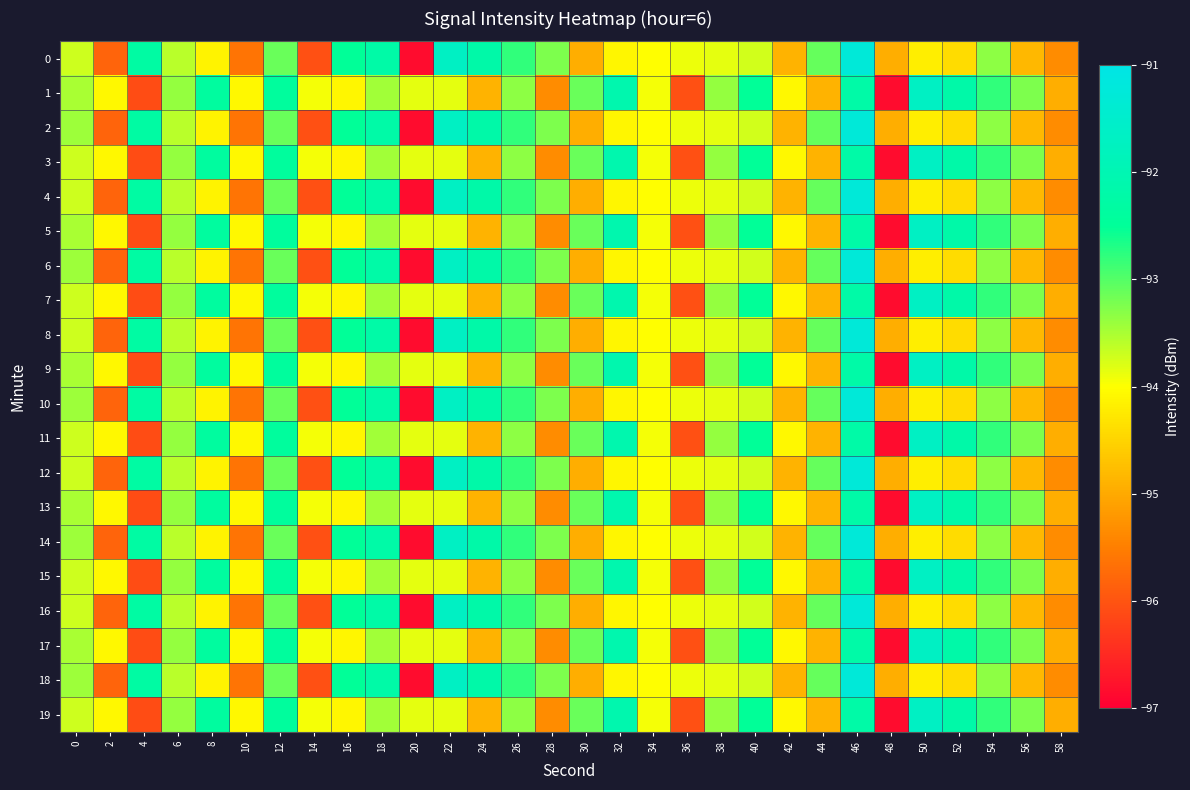

Reading left to right, transcribe all the data shown in this chart.

0: 0=-93.7	2=-95.8	4=-92.3	6=-93.6	8=-94.1	10=-95.6	12=-93.1	14=-96.0	16=-92.5	18=-92.2	20=-96.8	22=-91.7	24=-92.2	26=-92.8	28=-93.2	30=-95.0	32=-94.1	34=-94.0	36=-93.9	38=-93.8	40=-93.7	42=-94.9	44=-93.1	46=-91.3	48=-95.0	50=-94.2	52=-94.4	54=-93.3	56=-94.8	58=-95.3
1: 0=-93.5	2=-94.1	4=-96.1	6=-93.4	8=-92.4	10=-94.1	12=-92.4	14=-94.0	16=-94.1	18=-93.4	20=-93.8	22=-93.8	24=-94.9	26=-93.3	28=-95.3	30=-93.1	32=-92.1	34=-94.0	36=-96.0	38=-93.4	40=-92.5	42=-94.1	44=-94.9	46=-92.2	48=-96.8	50=-91.7	52=-92.2	54=-92.8	56=-93.2	58=-95.0
2: 0=-93.4	2=-95.8	4=-92.3	6=-93.6	8=-94.1	10=-95.6	12=-93.1	14=-96.0	16=-92.5	18=-92.2	20=-96.8	22=-91.7	24=-92.2	26=-92.8	28=-93.2	30=-95.0	32=-94.1	34=-94.0	36=-93.9	38=-93.8	40=-93.7	42=-94.9	44=-93.1	46=-91.3	48=-95.0	50=-94.2	52=-94.4	54=-93.3	56=-94.8	58=-95.3
3: 0=-93.7	2=-94.1	4=-96.1	6=-93.4	8=-92.4	10=-94.1	12=-92.4	14=-94.0	16=-94.1	18=-93.4	20=-93.8	22=-93.8	24=-94.9	26=-93.3	28=-95.3	30=-93.1	32=-92.1	34=-94.0	36=-96.0	38=-93.4	40=-92.5	42=-94.1	44=-94.9	46=-92.2	48=-96.8	50=-91.7	52=-92.2	54=-92.8	56=-93.2	58=-95.0
4: 0=-93.7	2=-95.8	4=-92.3	6=-93.6	8=-94.1	10=-95.6	12=-93.1	14=-96.0	16=-92.5	18=-92.2	20=-96.8	22=-91.7	24=-92.2	26=-92.8	28=-93.2	30=-95.0	32=-94.1	34=-94.0	36=-93.9	38=-93.8	40=-93.7	42=-94.9	44=-93.1	46=-91.3	48=-95.0	50=-94.2	52=-94.4	54=-93.3	56=-94.8	58=-95.3
5: 0=-93.5	2=-94.1	4=-96.1	6=-93.4	8=-92.4	10=-94.1	12=-92.4	14=-94.0	16=-94.1	18=-93.4	20=-93.8	22=-93.8	24=-94.9	26=-93.3	28=-95.3	30=-93.1	32=-92.1	34=-94.0	36=-96.0	38=-93.4	40=-92.5	42=-94.1	44=-94.9	46=-92.2	48=-96.8	50=-91.7	52=-92.2	54=-92.8	56=-93.2	58=-95.0
6: 0=-93.4	2=-95.8	4=-92.3	6=-93.6	8=-94.1	10=-95.6	12=-93.1	14=-96.0	16=-92.5	18=-92.2	20=-96.8	22=-91.7	24=-92.2	26=-92.8	28=-93.2	30=-95.0	32=-94.1	34=-94.0	36=-93.9	38=-93.8	40=-93.7	42=-94.9	44=-93.1	46=-91.3	48=-95.0	50=-94.2	52=-94.4	54=-93.3	56=-94.8	58=-95.3
7: 0=-93.7	2=-94.1	4=-96.1	6=-93.4	8=-92.4	10=-94.1	12=-92.4	14=-94.0	16=-94.1	18=-93.4	20=-93.8	22=-93.8	24=-94.9	26=-93.3	28=-95.3	30=-93.1	32=-92.1	34=-94.0	36=-96.0	38=-93.4	40=-92.5	42=-94.1	44=-94.9	46=-92.2	48=-96.8	50=-91.7	52=-92.2	54=-92.8	56=-93.2	58=-95.0
8: 0=-93.7	2=-95.8	4=-92.3	6=-93.6	8=-94.1	10=-95.6	12=-93.1	14=-96.0	16=-92.5	18=-92.2	20=-96.8	22=-91.7	24=-92.2	26=-92.8	28=-93.2	30=-95.0	32=-94.1	34=-94.0	36=-93.9	38=-93.8	40=-93.7	42=-94.9	44=-93.1	46=-91.3	48=-95.0	50=-94.2	52=-94.4	54=-93.3	56=-94.8	58=-95.3
9: 0=-93.5	2=-94.1	4=-96.1	6=-93.4	8=-92.4	10=-94.1	12=-92.4	14=-94.0	16=-94.1	18=-93.4	20=-93.8	22=-93.8	24=-94.9	26=-93.3	28=-95.3	30=-93.1	32=-92.1	34=-94.0	36=-96.0	38=-93.4	40=-92.5	42=-94.1	44=-94.9	46=-92.2	48=-96.8	50=-91.7	52=-92.2	54=-92.8	56=-93.2	58=-95.0
10: 0=-93.4	2=-95.8	4=-92.3	6=-93.6	8=-94.1	10=-95.6	12=-93.1	14=-96.0	16=-92.5	18=-92.2	20=-96.8	22=-91.7	24=-92.2	26=-92.8	28=-93.2	30=-95.0	32=-94.1	34=-94.0	36=-93.9	38=-93.8	40=-93.7	42=-94.9	44=-93.1	46=-91.3	48=-95.0	50=-94.2	52=-94.4	54=-93.3	56=-94.8	58=-95.3
11: 0=-93.7	2=-94.1	4=-96.1	6=-93.4	8=-92.4	10=-94.1	12=-92.4	14=-94.0	16=-94.1	18=-93.4	20=-93.8	22=-93.8	24=-94.9	26=-93.3	28=-95.3	30=-93.1	32=-92.1	34=-94.0	36=-96.0	38=-93.4	40=-92.5	42=-94.1	44=-94.9	46=-92.2	48=-96.8	50=-91.7	52=-92.2	54=-92.8	56=-93.2	58=-95.0
12: 0=-93.7	2=-95.8	4=-92.3	6=-93.6	8=-94.1	10=-95.6	12=-93.1	14=-96.0	16=-92.5	18=-92.2	20=-96.8	22=-91.7	24=-92.2	26=-92.8	28=-93.2	30=-95.0	32=-94.1	34=-94.0	36=-93.9	38=-93.8	40=-93.7	42=-94.9	44=-93.1	46=-91.3	48=-95.0	50=-94.2	52=-94.4	54=-93.3	56=-94.8	58=-95.3
13: 0=-93.5	2=-94.1	4=-96.1	6=-93.4	8=-92.4	10=-94.1	12=-92.4	14=-94.0	16=-94.1	18=-93.4	20=-93.8	22=-93.8	24=-94.9	26=-93.3	28=-95.3	30=-93.1	32=-92.1	34=-94.0	36=-96.0	38=-93.4	40=-92.5	42=-94.1	44=-94.9	46=-92.2	48=-96.8	50=-91.7	52=-92.2	54=-92.8	56=-93.2	58=-95.0
14: 0=-93.4	2=-95.8	4=-92.3	6=-93.6	8=-94.1	10=-95.6	12=-93.1	14=-96.0	16=-92.5	18=-92.2	20=-96.8	22=-91.7	24=-92.2	26=-92.8	28=-93.2	30=-95.0	32=-94.1	34=-94.0	36=-93.9	38=-93.8	40=-93.7	42=-94.9	44=-93.1	46=-91.3	48=-95.0	50=-94.2	52=-94.4	54=-93.3	56=-94.8	58=-95.3
15: 0=-93.7	2=-94.1	4=-96.1	6=-93.4	8=-92.4	10=-94.1	12=-92.4	14=-94.0	16=-94.1	18=-93.4	20=-93.8	22=-93.8	24=-94.9	26=-93.3	28=-95.3	30=-93.1	32=-92.1	34=-94.0	36=-96.0	38=-93.4	40=-92.5	42=-94.1	44=-94.9	46=-92.2	48=-96.8	50=-91.7	52=-92.2	54=-92.8	56=-93.2	58=-95.0
16: 0=-93.7	2=-95.8	4=-92.3	6=-93.6	8=-94.1	10=-95.6	12=-93.1	14=-96.0	16=-92.5	18=-92.2	20=-96.8	22=-91.7	24=-92.2	26=-92.8	28=-93.2	30=-95.0	32=-94.1	34=-94.0	36=-93.9	38=-93.8	40=-93.7	42=-94.9	44=-93.1	46=-91.3	48=-95.0	50=-94.2	52=-94.4	54=-93.3	56=-94.8	58=-95.3
17: 0=-93.5	2=-94.1	4=-96.1	6=-93.4	8=-92.4	10=-94.1	12=-92.4	14=-94.0	16=-94.1	18=-93.4	20=-93.8	22=-93.8	24=-94.9	26=-93.3	28=-95.3	30=-93.1	32=-92.1	34=-94.0	36=-96.0	38=-93.4	40=-92.5	42=-94.1	44=-94.9	46=-92.2	48=-96.8	50=-91.7	52=-92.2	54=-92.8	56=-93.2	58=-95.0
18: 0=-93.4	2=-95.8	4=-92.3	6=-93.6	8=-94.1	10=-95.6	12=-93.1	14=-96.0	16=-92.5	18=-92.2	20=-96.8	22=-91.7	24=-92.2	26=-92.8	28=-93.2	30=-95.0	32=-94.1	34=-94.0	36=-93.9	38=-93.8	40=-93.7	42=-94.9	44=-93.1	46=-91.3	48=-95.0	50=-94.2	52=-94.4	54=-93.3	56=-94.8	58=-95.3
19: 0=-93.7	2=-94.1	4=-96.1	6=-93.4	8=-92.4	10=-94.1	12=-92.4	14=-94.0	16=-94.1	18=-93.4	20=-93.8	22=-93.8	24=-94.9	26=-93.3	28=-95.3	30=-93.1	32=-92.1	34=-94.0	36=-96.0	38=-93.4	40=-92.5	42=-94.1	44=-94.9	46=-92.2	48=-96.8	50=-91.7	52=-92.2	54=-92.8	56=-93.2	58=-95.0